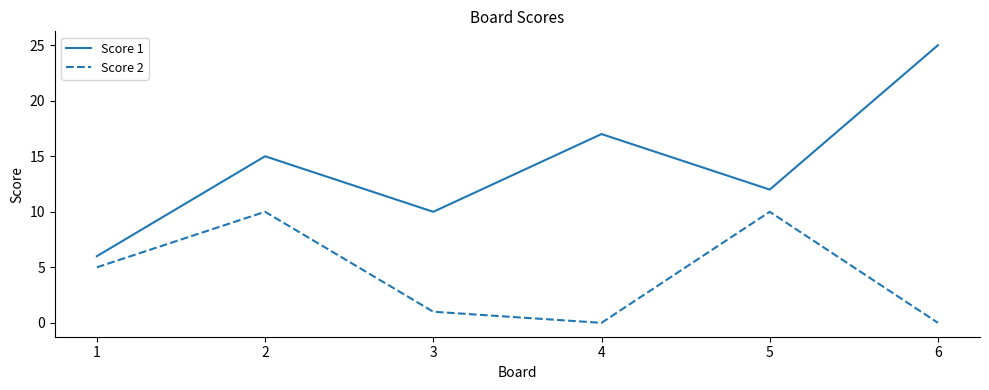

Which series has the widest spread of values?

Score 1